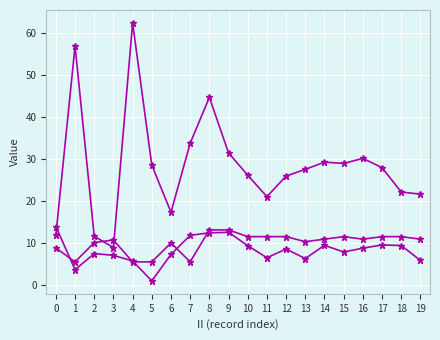

The RPT_LEN/10 series shows 2.5 at 1. True or false?

False